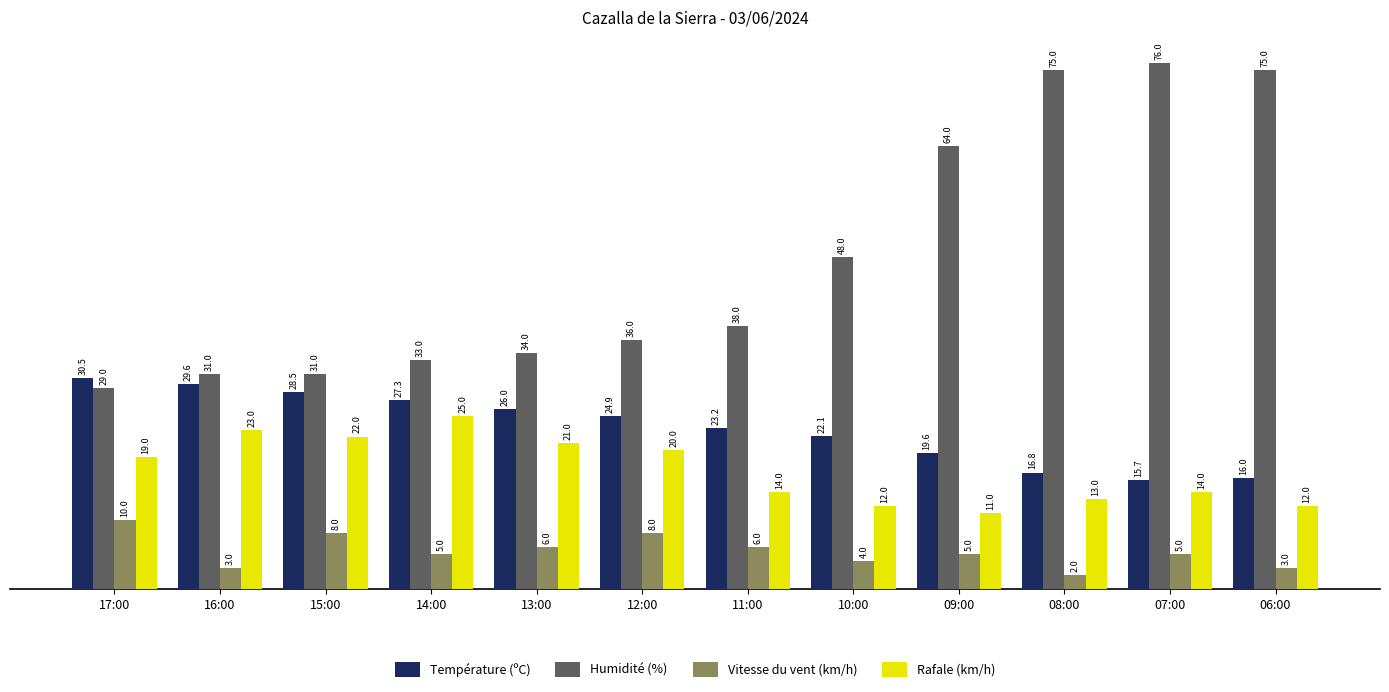

Reading left to right, extract all data points from this chart.

Température (ºC): 30.5	29.6	28.5	27.3	26.0	24.9	23.2	22.1	19.6	16.8	15.7	16.0
Humidité (%): 29.0	31.0	31.0	33.0	34.0	36.0	38.0	48.0	64.0	75.0	76.0	75.0
Vitesse du vent (km/h): 10.0	3.0	8.0	5.0	6.0	8.0	6.0	4.0	5.0	2.0	5.0	3.0
Rafale (km/h): 19.0	23.0	22.0	25.0	21.0	20.0	14.0	12.0	11.0	13.0	14.0	12.0